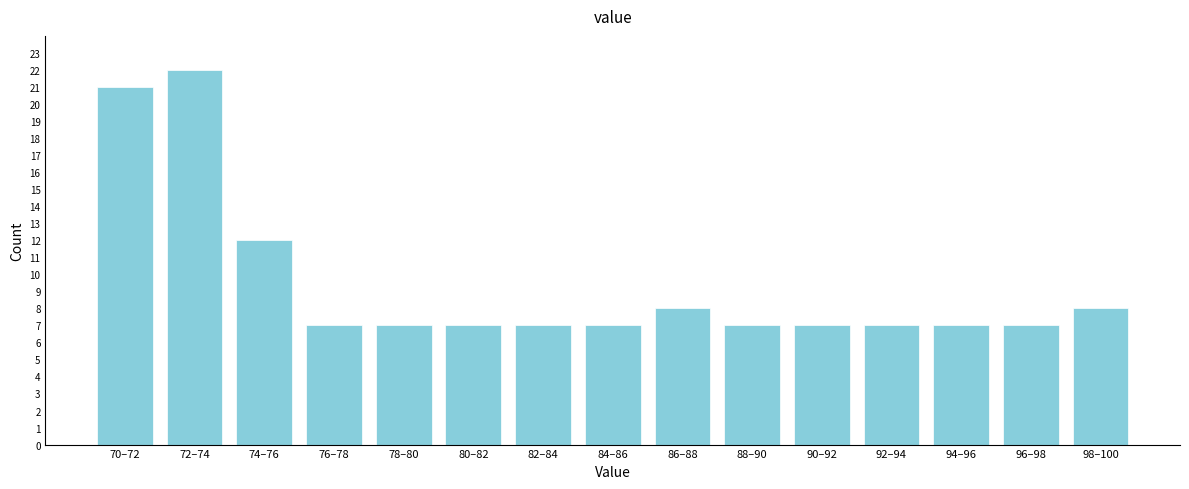

Reading left to right, transcribe all the data shown in this chart.

21	22	12	7	7	7	7	7	8	7	7	7	7	7	8